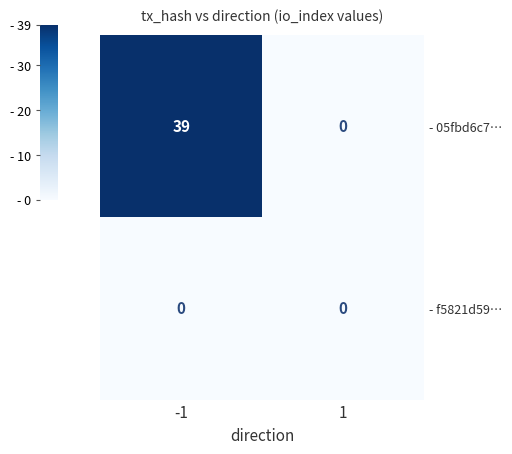

Reading left to right, list all the values displayed in this chart.

- 05fbd6c7…: 39	0
- f5821d59…: 0	0